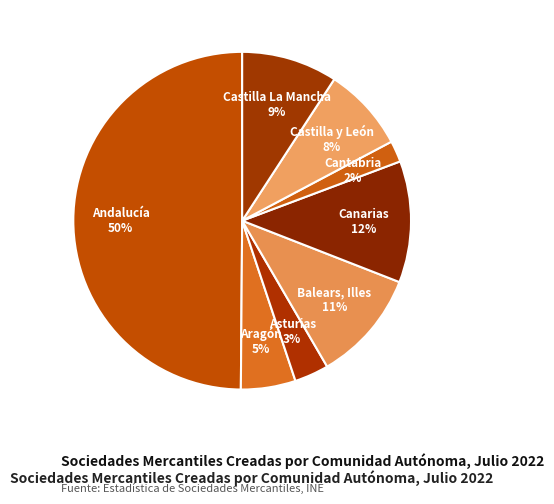

Approximately how many times larger is the value at Aragón compared to Castilla y León?

0.6